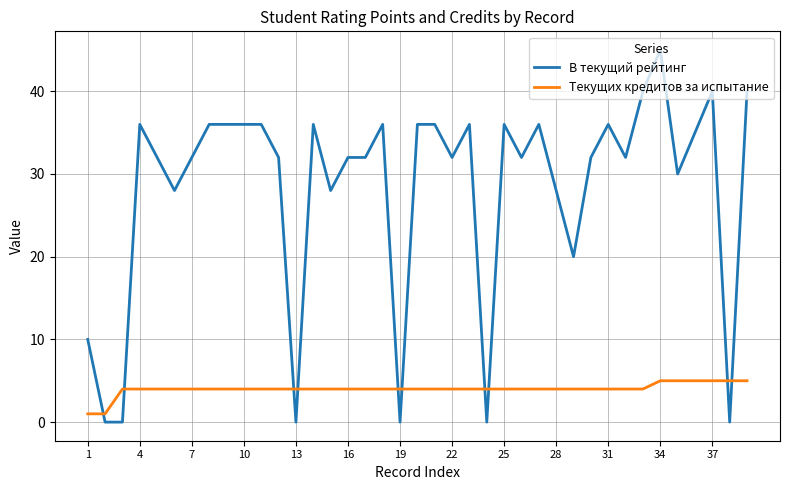

Which series has the largest total across all categories?

В текущий рейтинг